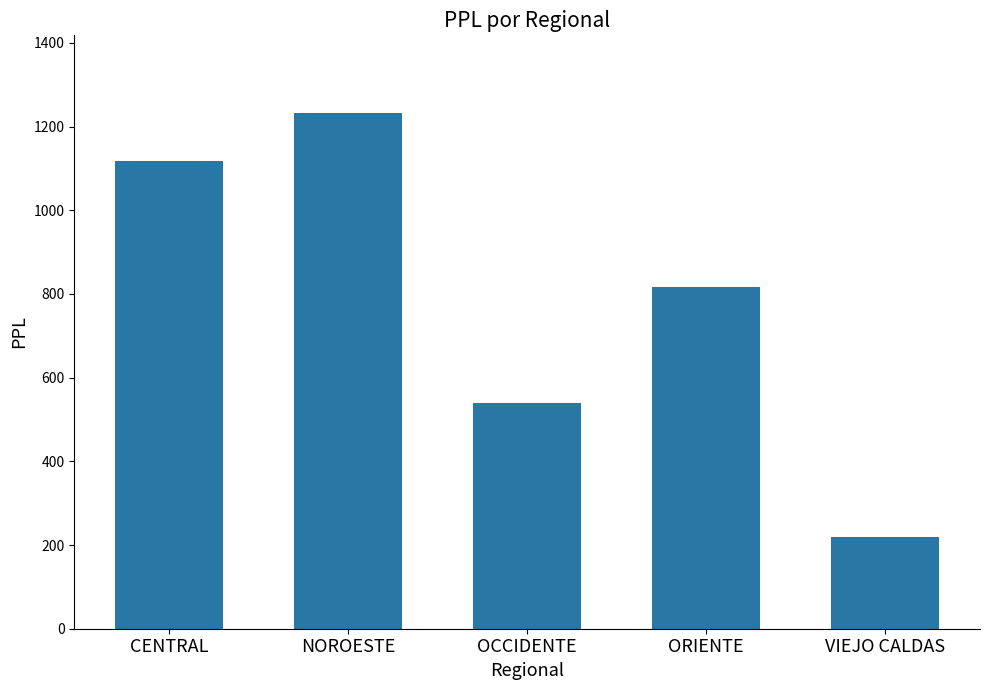

What is the ratio of the value at ORIENTE to the value at OCCIDENTE?

1.5